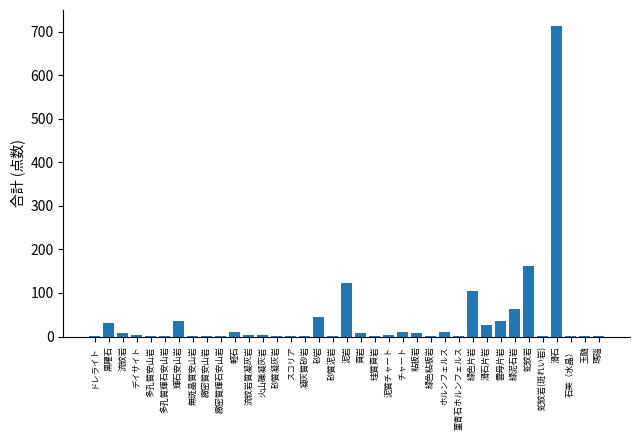

Is it true that the value at 緑泥石岩 is 63?

True